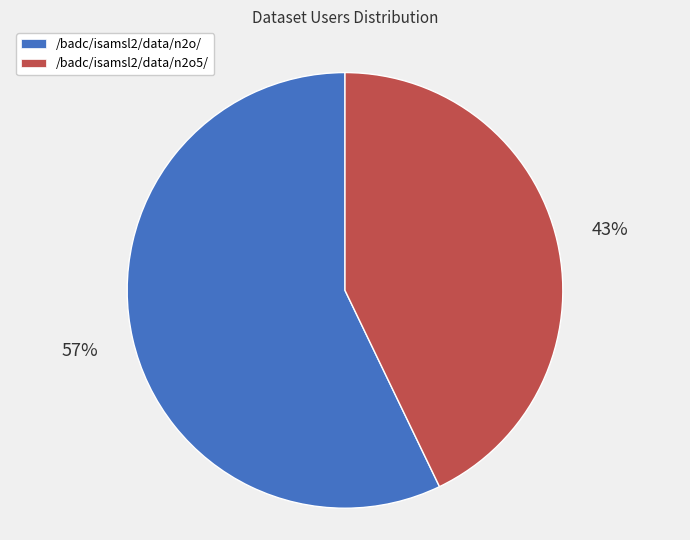

Which category accounts for the majority?

/badc/isamsl2/data/n2o/